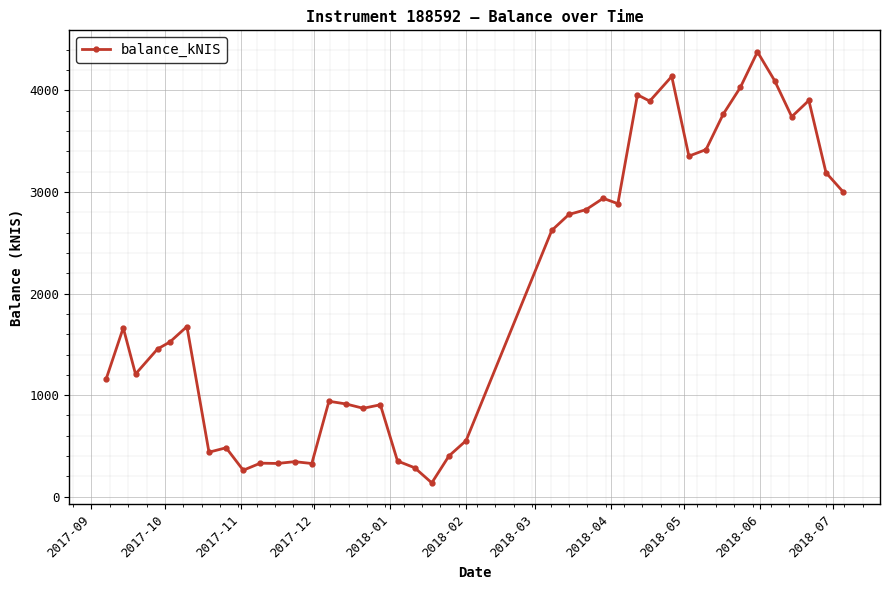

What is the average value?

1986.8